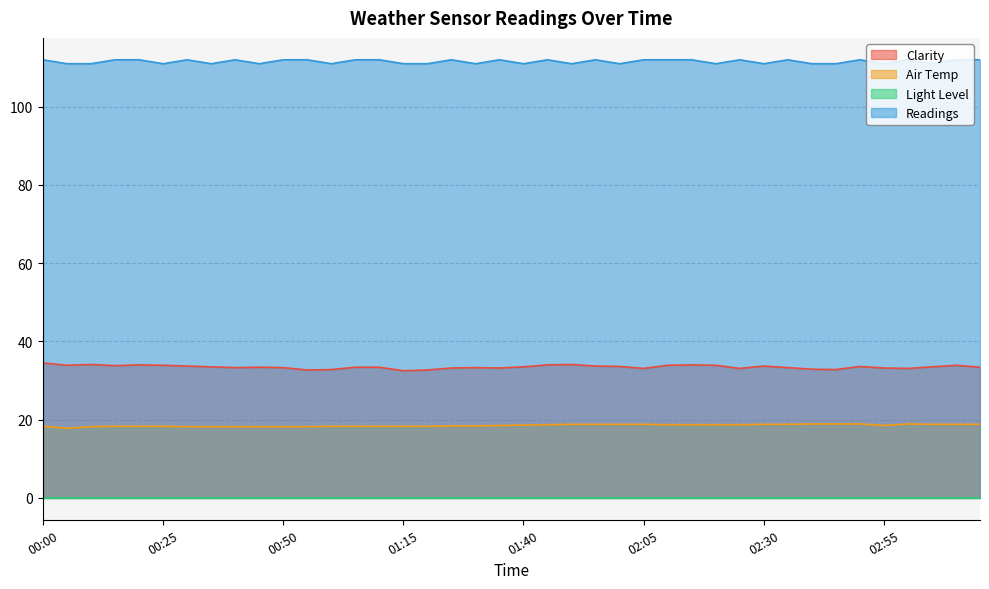

What is the highest value of the Readings series?

112.0